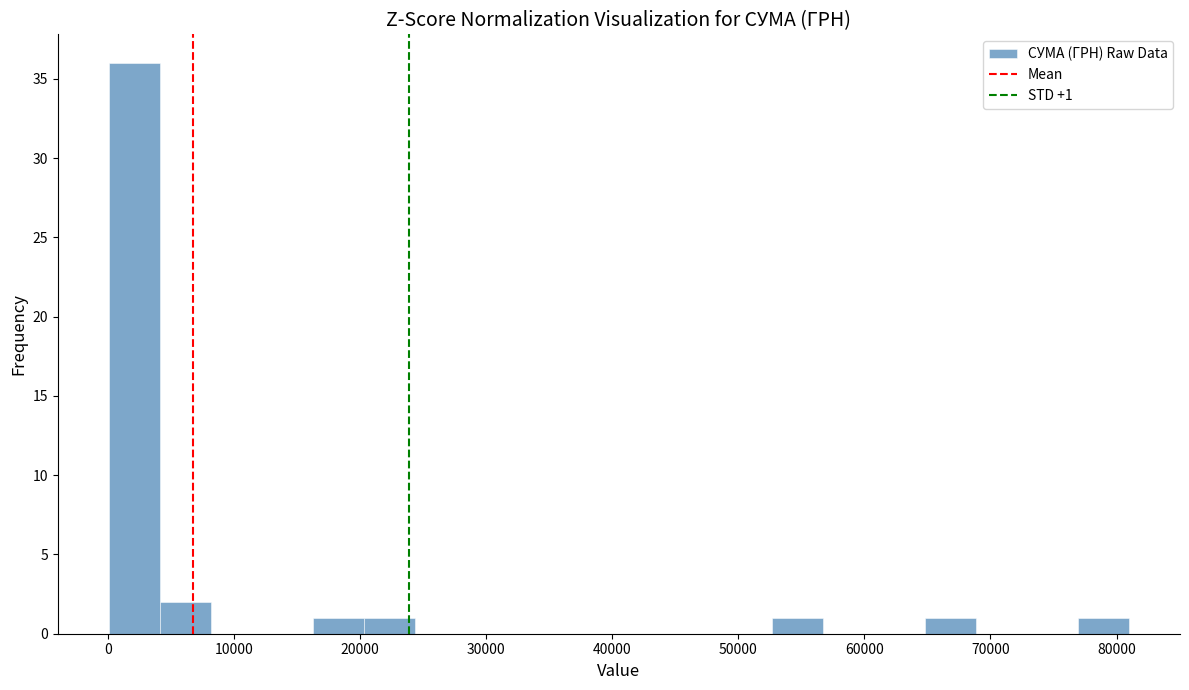

Over which range of the x-axis is the bar tallest?

0 to 4000